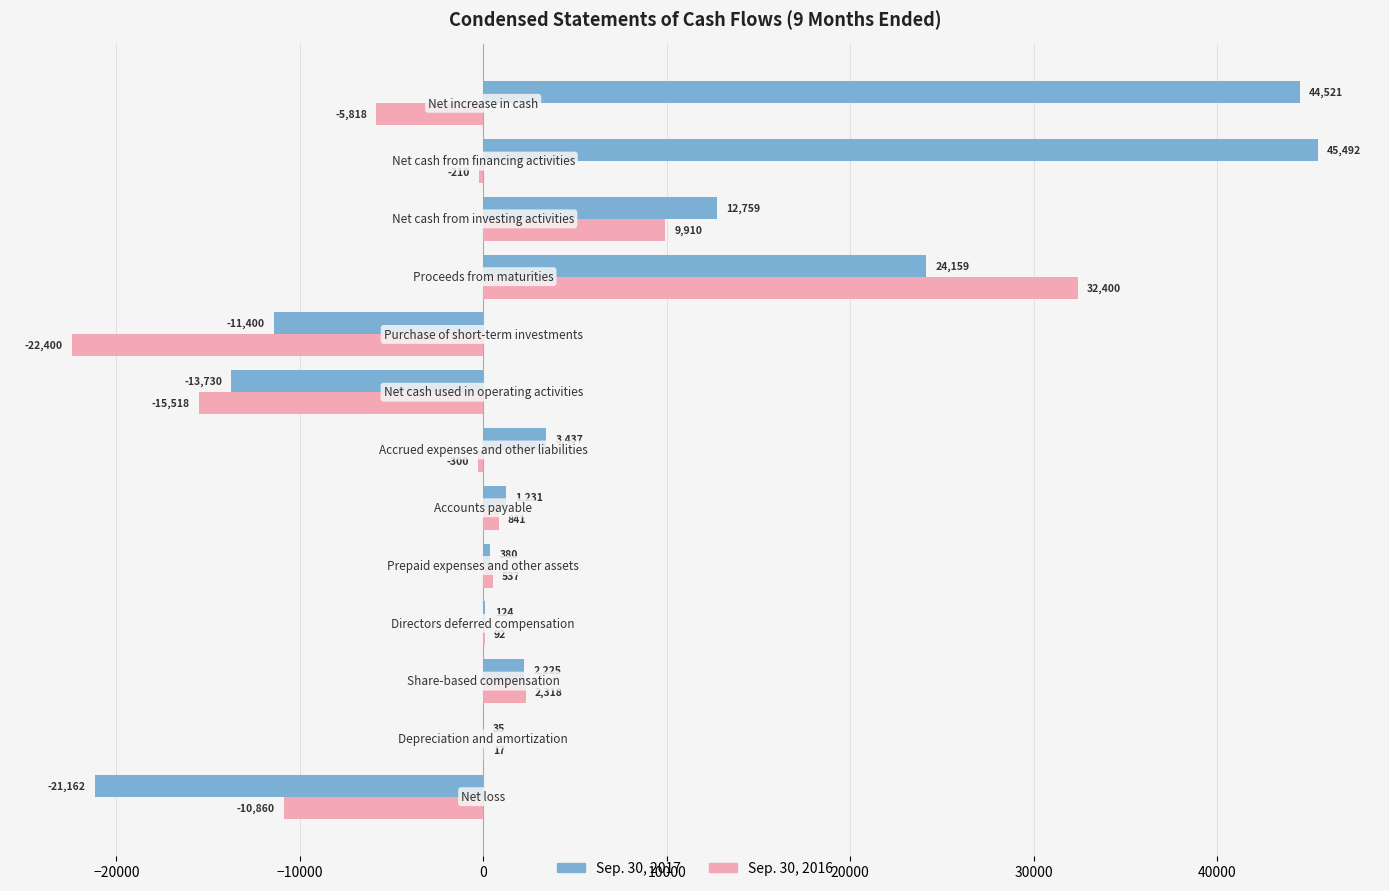

How many distinct data groups are displayed?

2